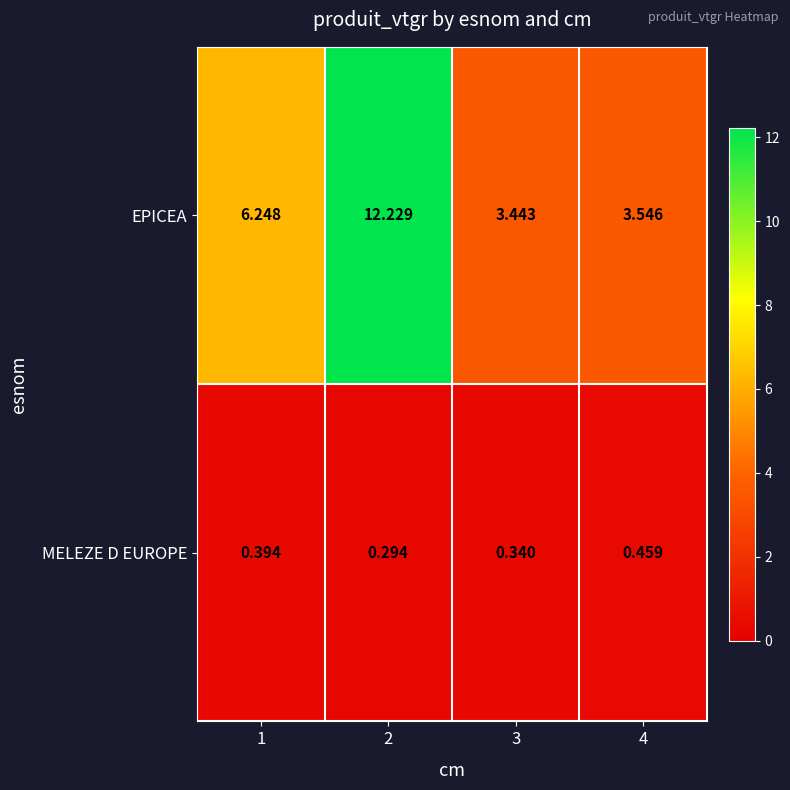

Which series has the largest range (max minus min)?

EPICEA